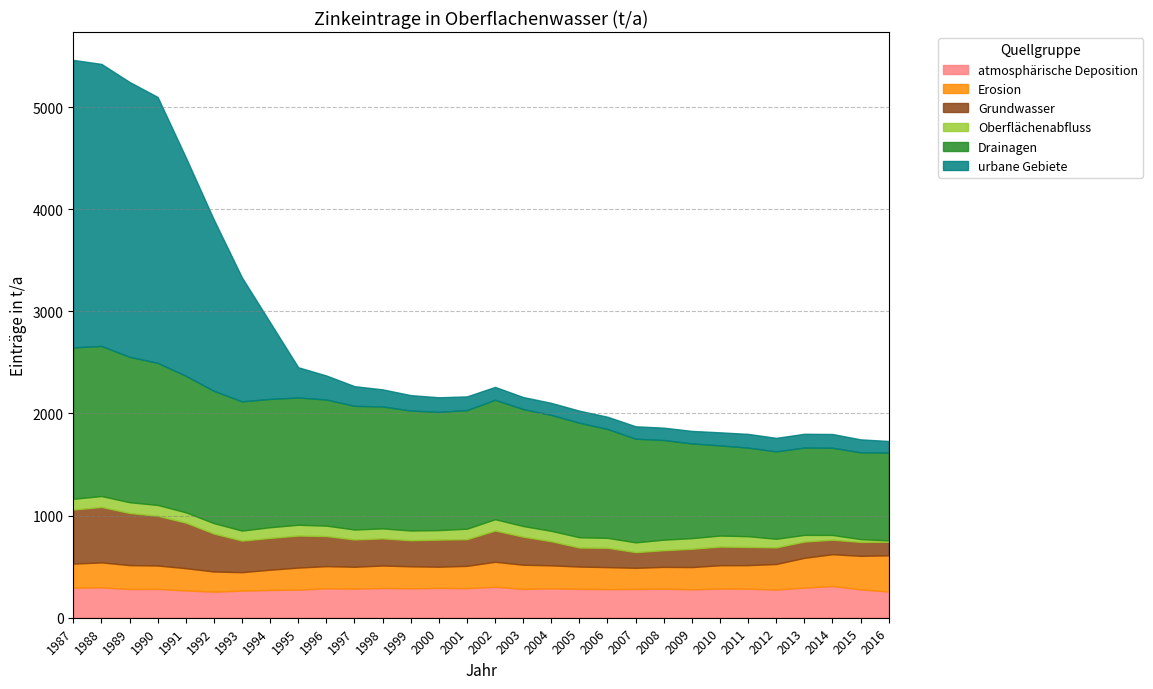

At which label is atmosphärische Deposition closest to 283?

2005